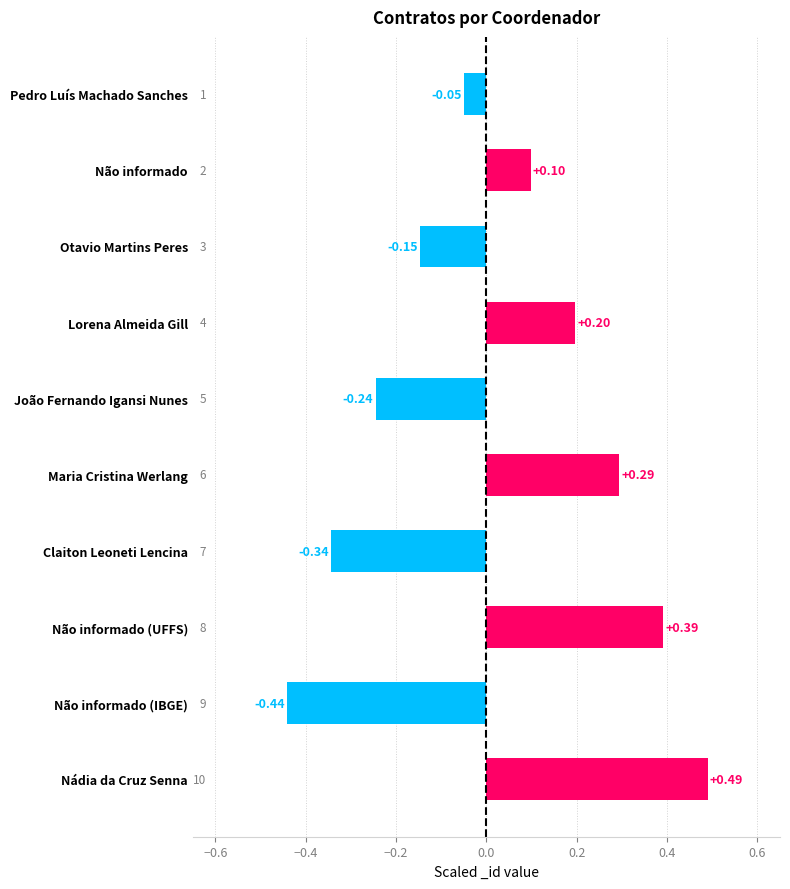

Between Claiton Leoneti Lencina and Maria Cristina Werlang, which is larger?

Maria Cristina Werlang